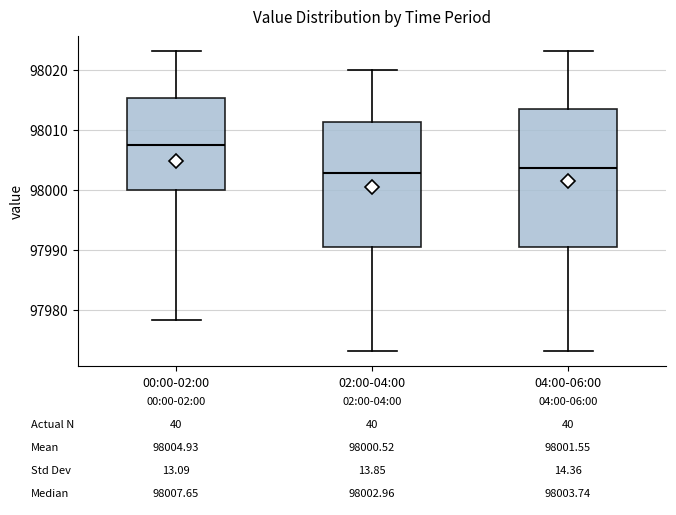

Which box is the tallest, from its lower edge to its upper edge?

04:00-06:00